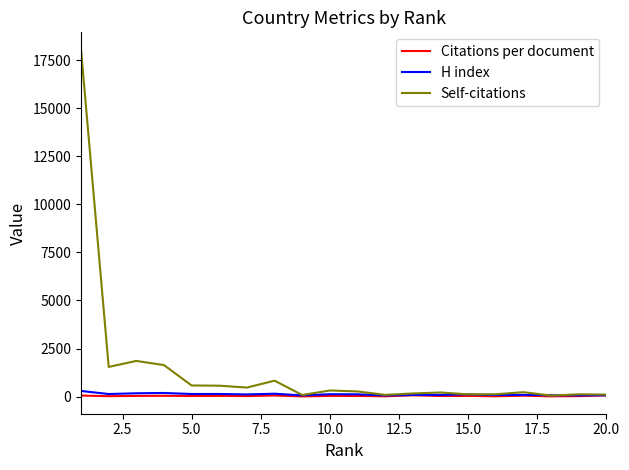

Which series has the largest total across all categories?

Self-citations